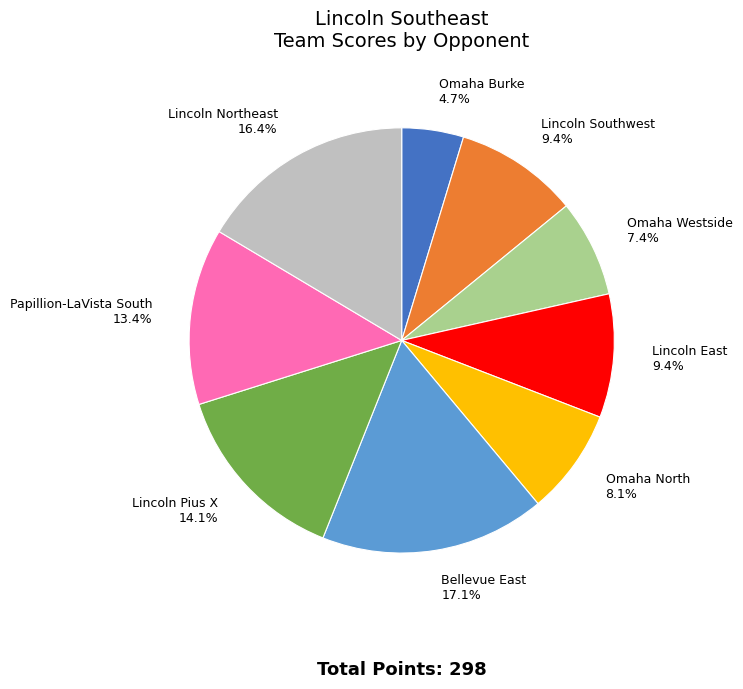

To the nearest percent, what is the combined percentage of Papillion-LaVista South and Lincoln Southwest?

23%